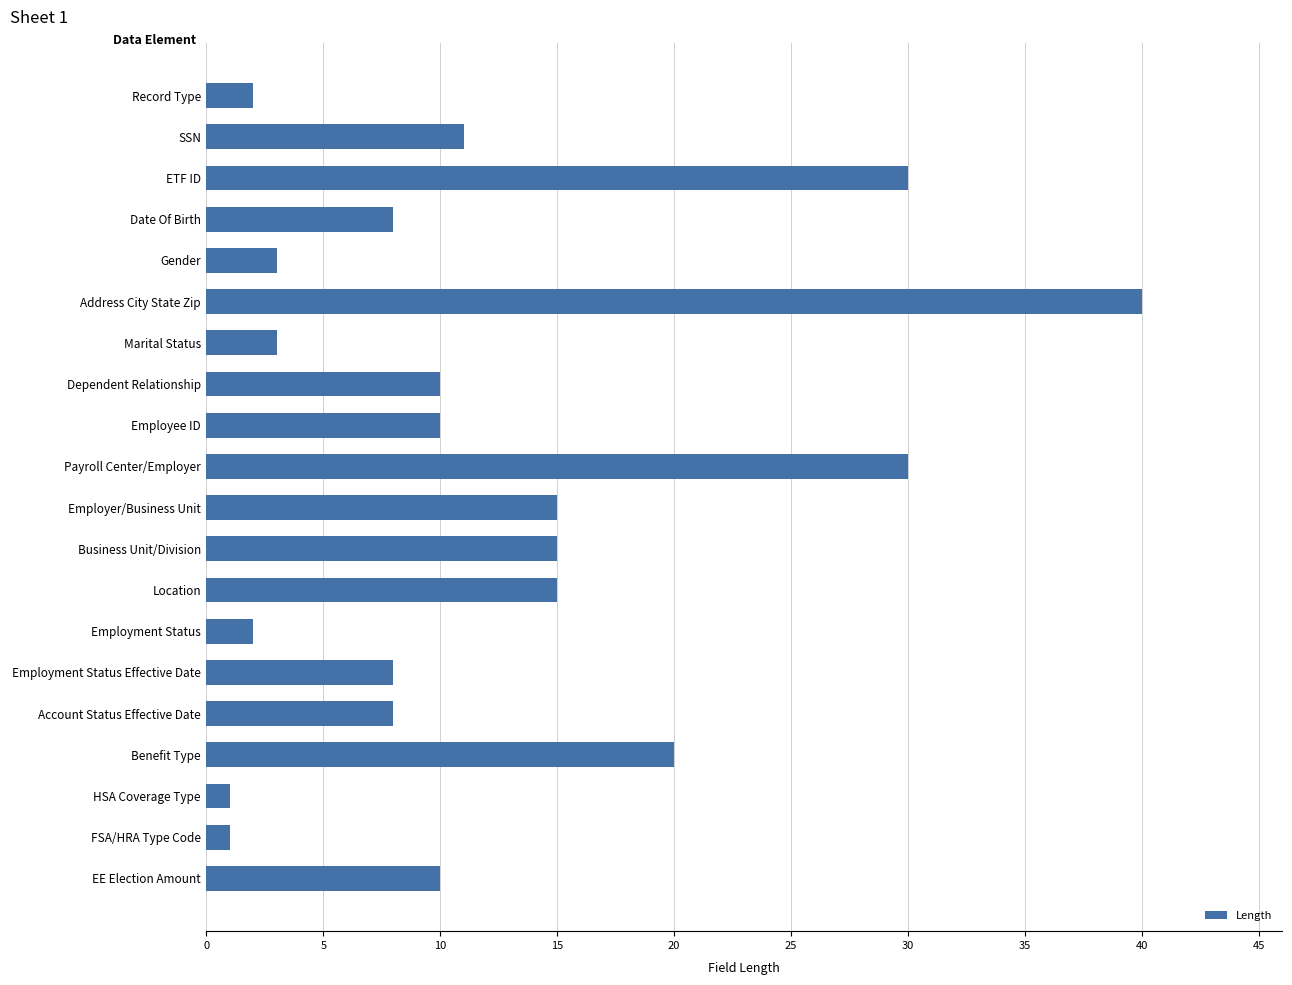

What is the label of the 6th bar from the top?

Address City State Zip